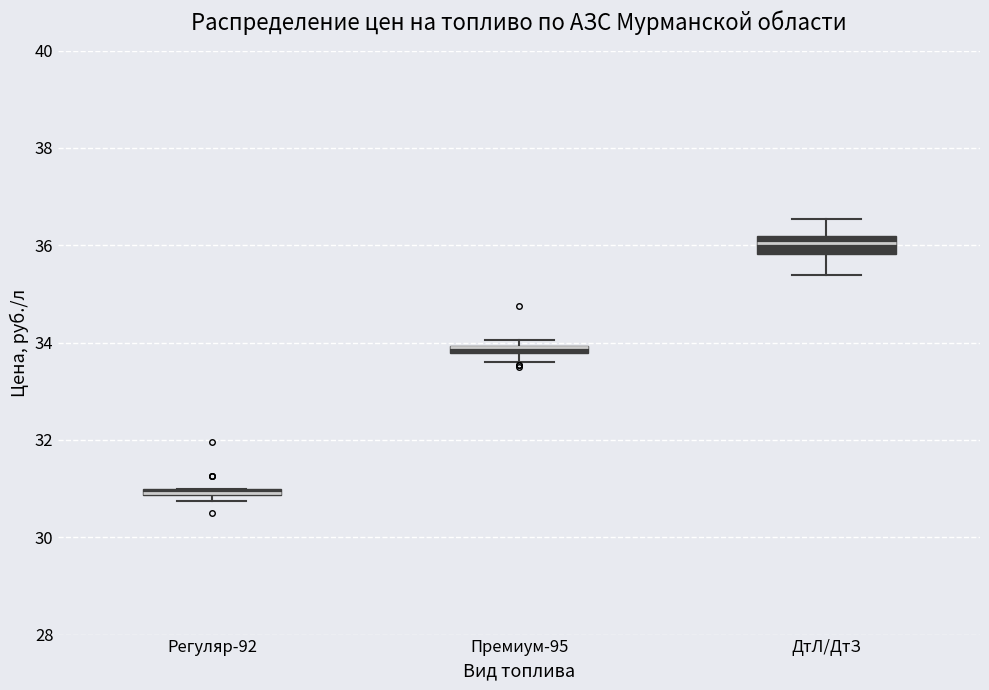

Where is the upper edge of the box for ДтЛ/ДтЗ on the y-axis? The values are not printed on the chart, so give them approximately, as read against the axis.

36.2